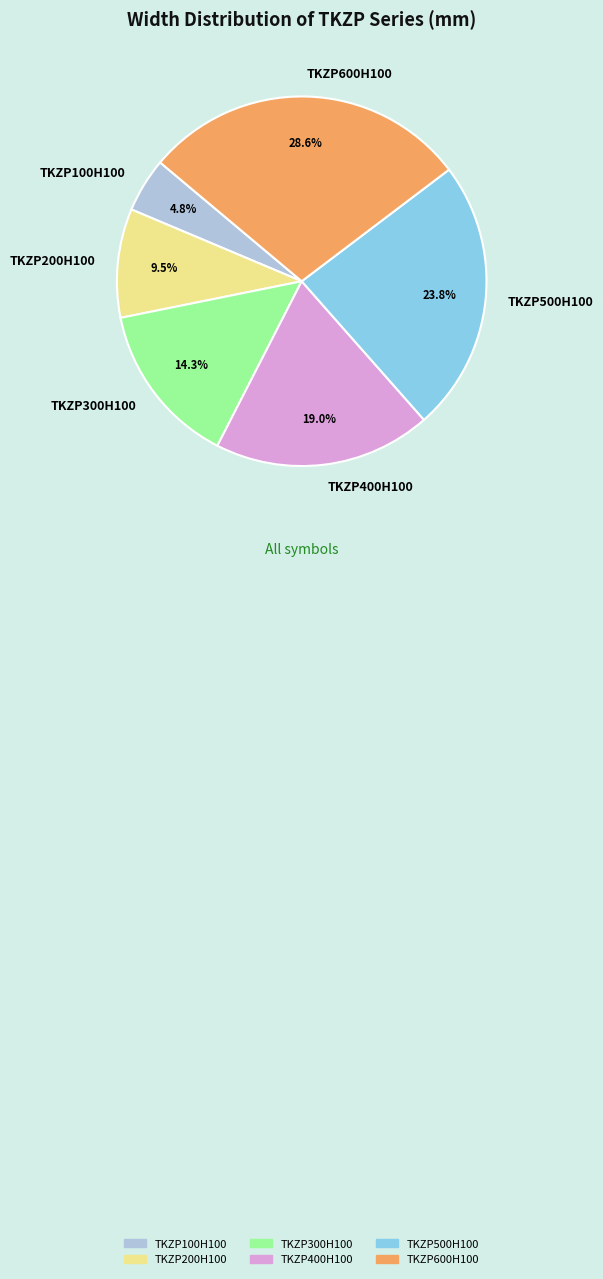

How many slices are in this pie chart?

6